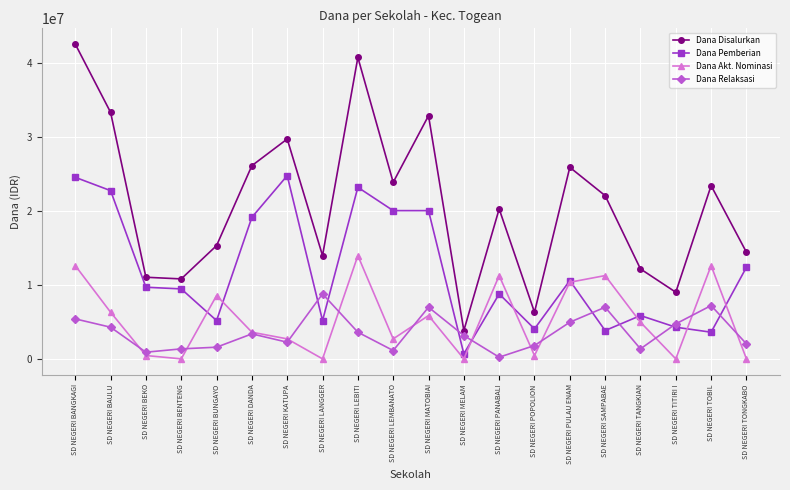

What position from the right is SD NEGERI TONGKABO?

1